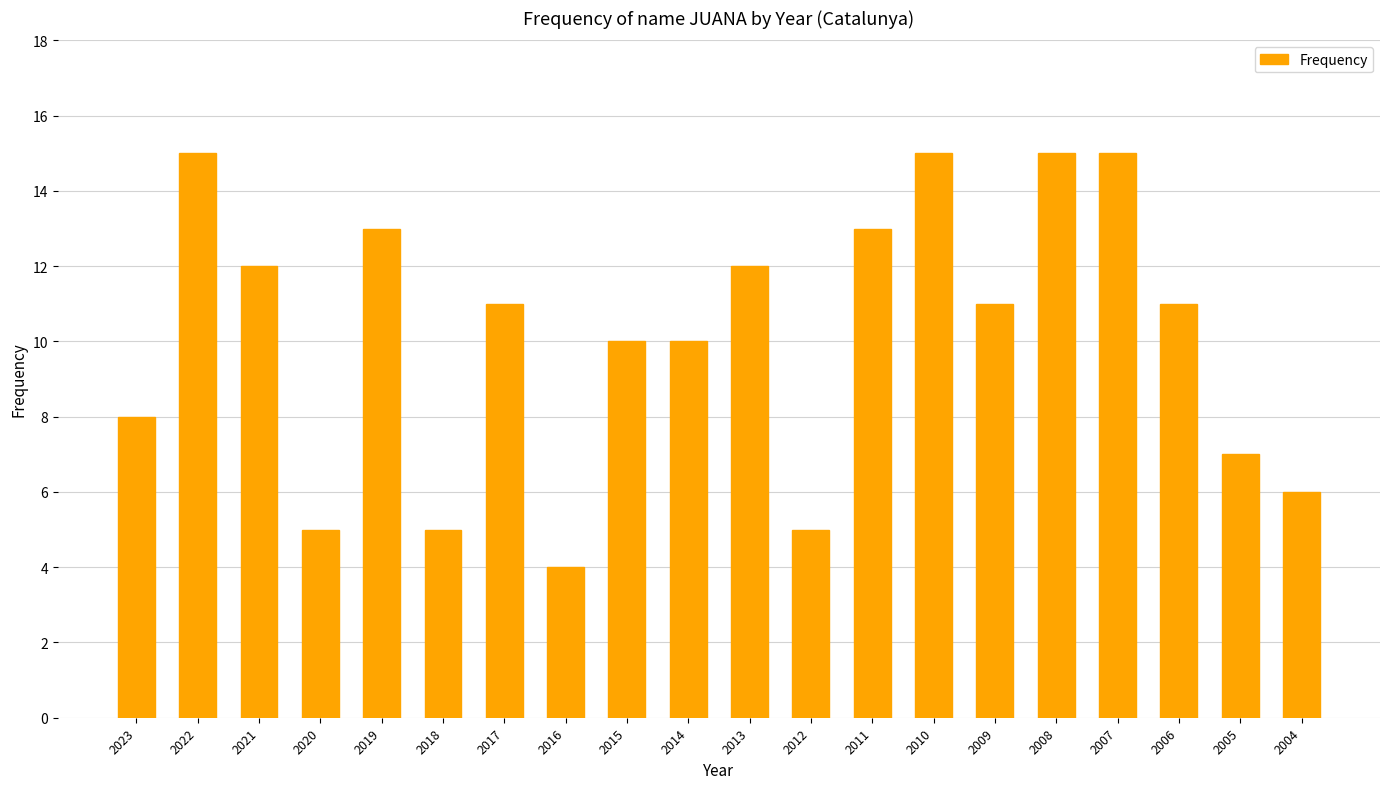

Is it true that the value at 2010 is 15?

True